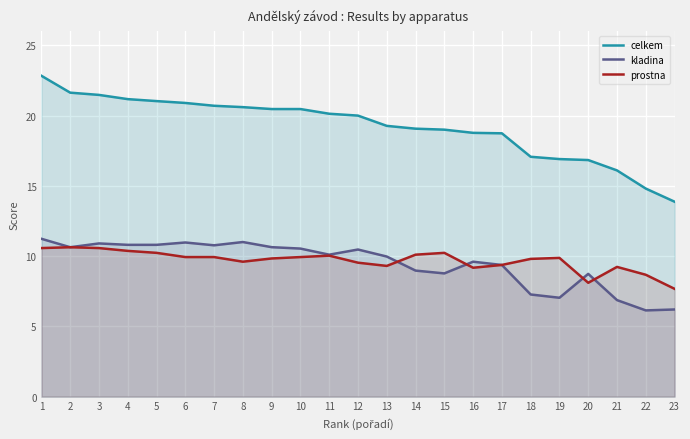

Reading left to right, list all the values displayed in this chart.

celkem: 1=22.8	2=21.6	3=21.5	4=21.2	5=21.0	6=20.9	7=20.7	8=20.6	9=20.5	10=20.5	11=20.1	12=20.0	13=19.3	14=19.1	15=19.0	16=18.8	17=18.7	18=17.1	19=16.9	20=16.8	21=16.1	22=14.8	23=13.9
kladina: 1=11.2	2=10.6	3=10.9	4=10.8	5=10.8	6=11.0	7=10.8	8=11.0	9=10.6	10=10.5	11=10.1	12=10.5	13=10.0	14=9.0	15=8.8	16=9.6	17=9.4	18=7.3	19=7.0	20=8.7	21=6.9	22=6.1	23=6.2
prostna: 1=10.6	2=10.6	3=10.6	4=10.4	5=10.2	6=9.9	7=9.9	8=9.6	9=9.8	10=9.9	11=10.0	12=9.5	13=9.3	14=10.1	15=10.2	16=9.2	17=9.4	18=9.8	19=9.9	20=8.1	21=9.2	22=8.7	23=7.7